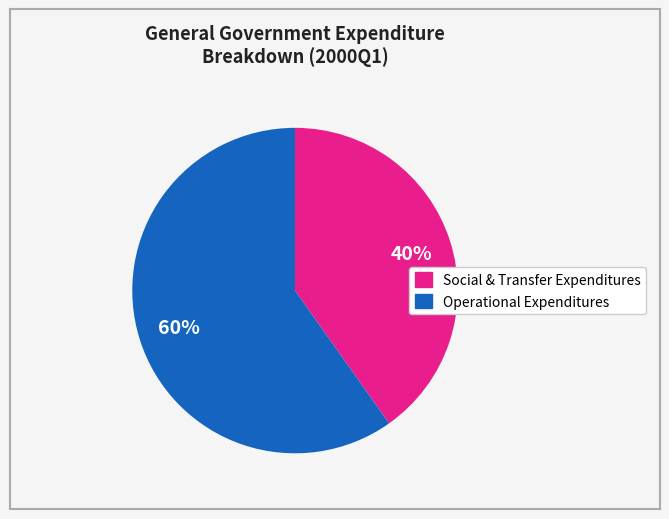

To the nearest percent, what is the difference between the largest and smallest slice percentages?

20%